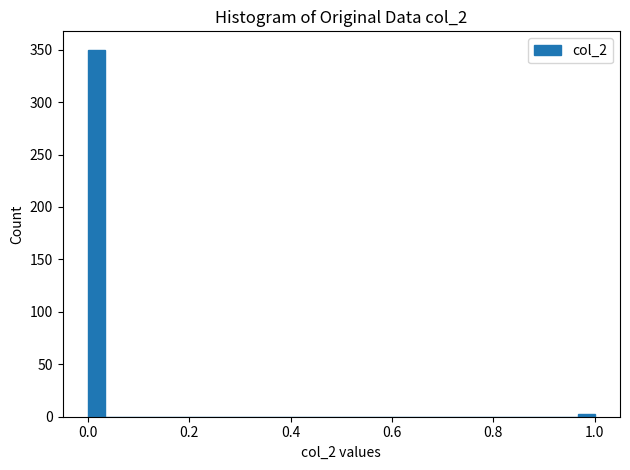

Read against the x-axis, roughly where is the centre of the tallest bar?

0.02